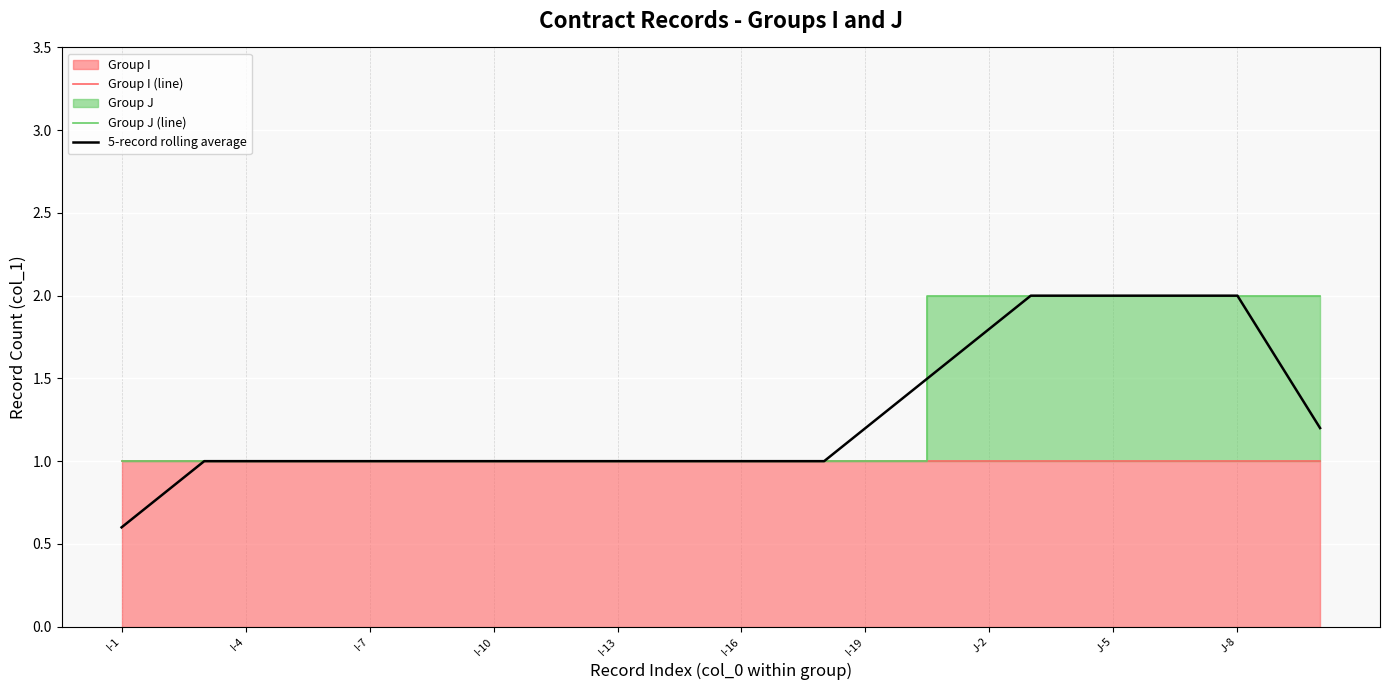

Where is Group I (line) nearest to the value 1?

I-1